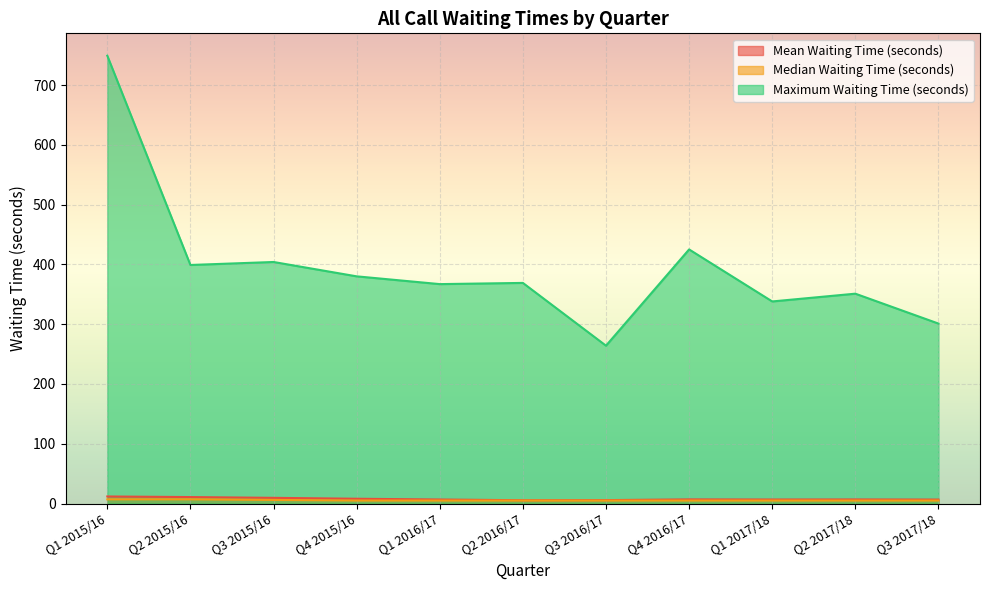

Where is the first local maximum for Mean Waiting Time (seconds)?

Q4 2016/17